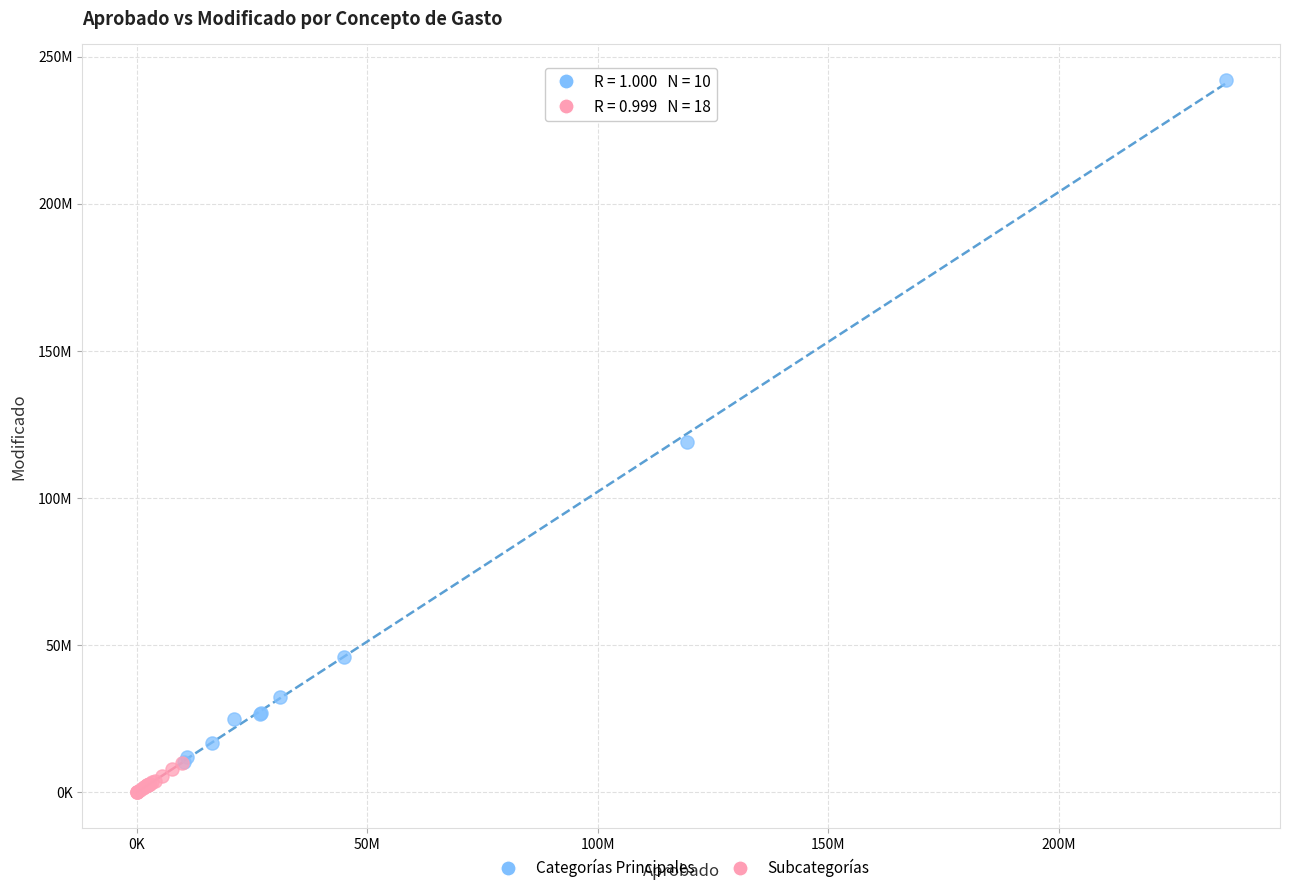

Which series contains the lowest Y value?

Subcategorías